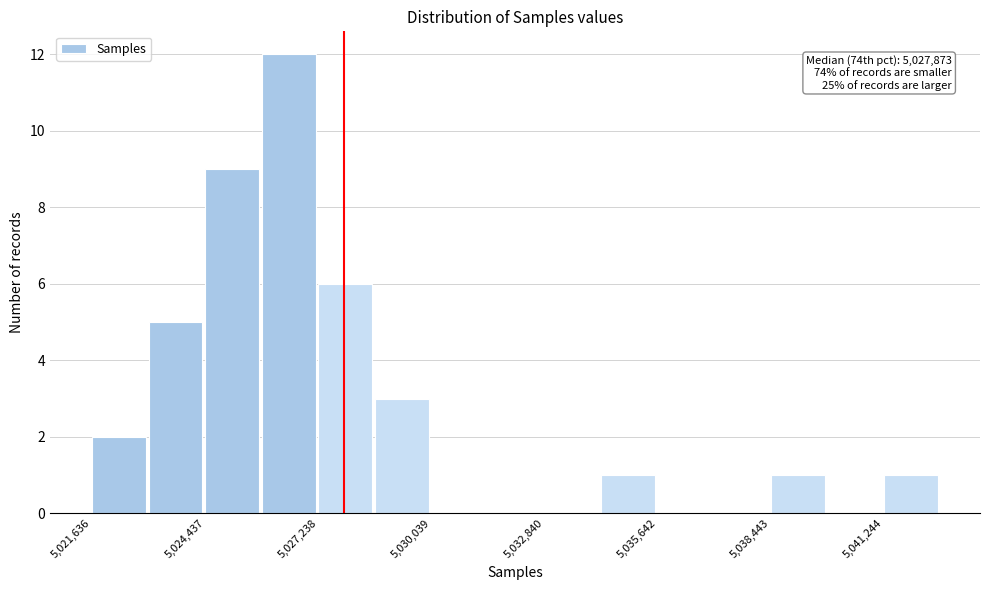

Around what value on the x-axis is the tallest bar? Give the approximate position of its centre, as read against the axis.

5026500